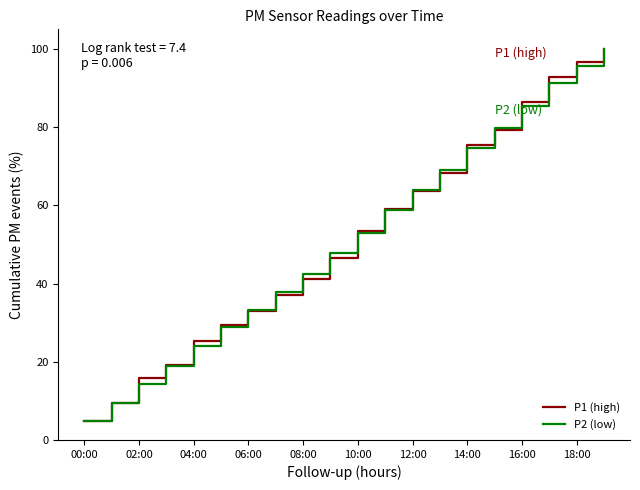

What is the minimum value for P1 (high)?

4.8